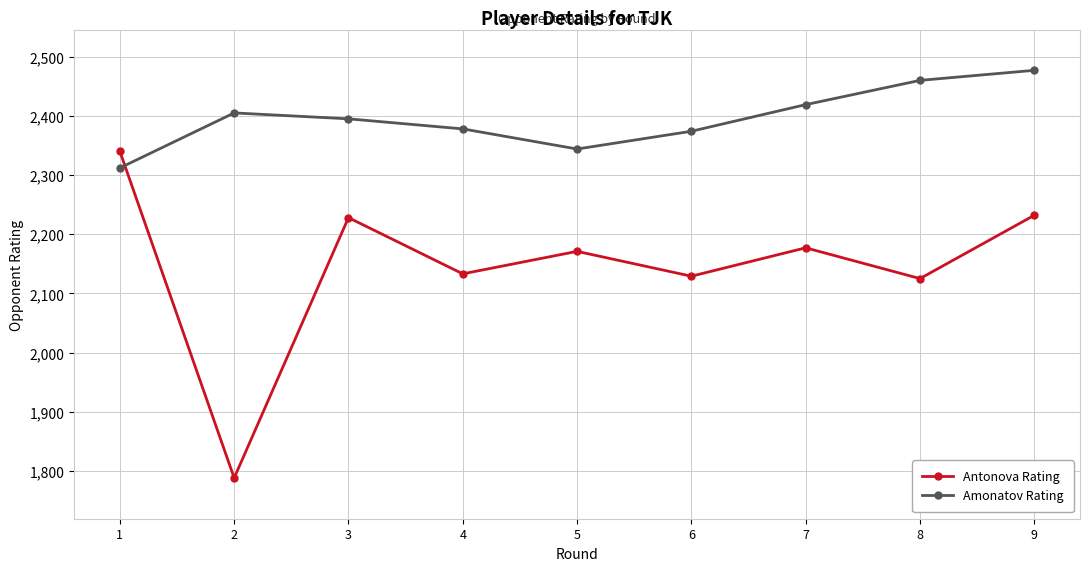

What is the sum of all Amonatov Rating values?

21564